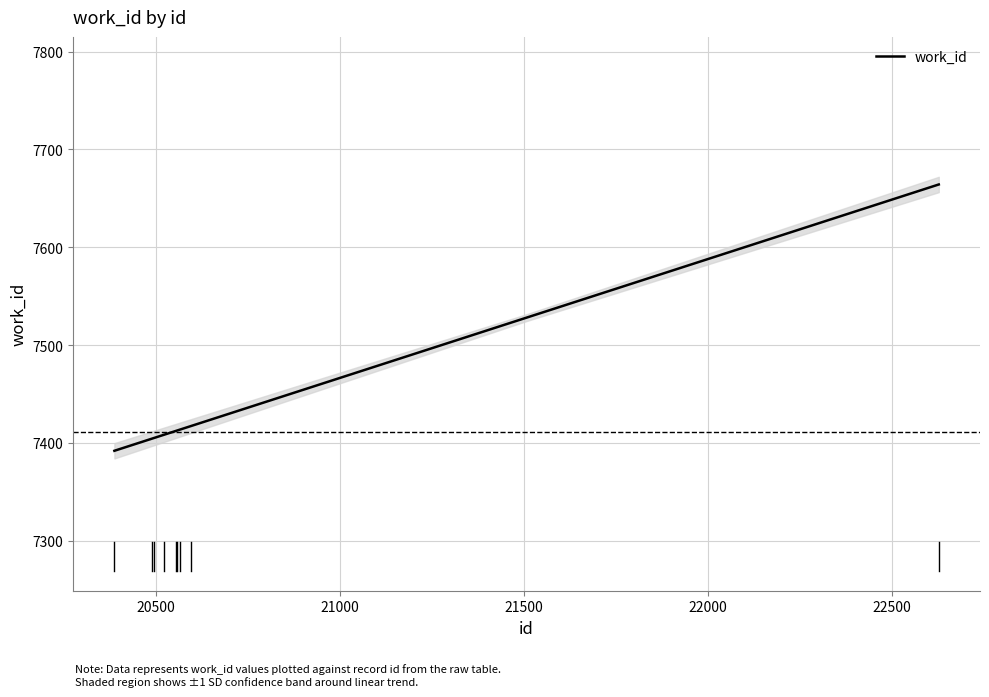

Read the value at 20594, to the nearest 5.

7410